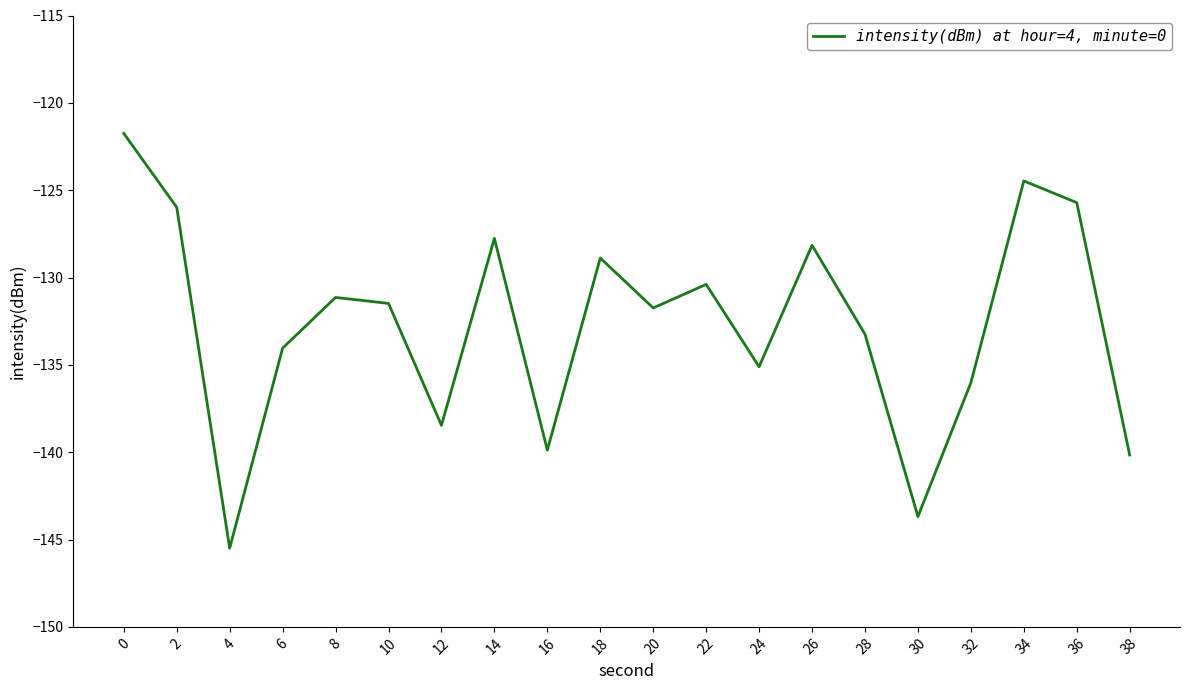

At which category does the data reach its first local peak?

8